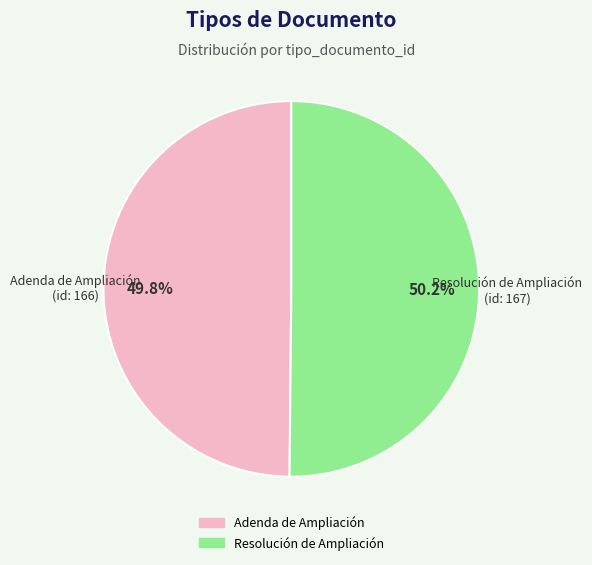

Is the sum of Adenda de Ampliación and Resolución de Ampliación greater than half?

Yes